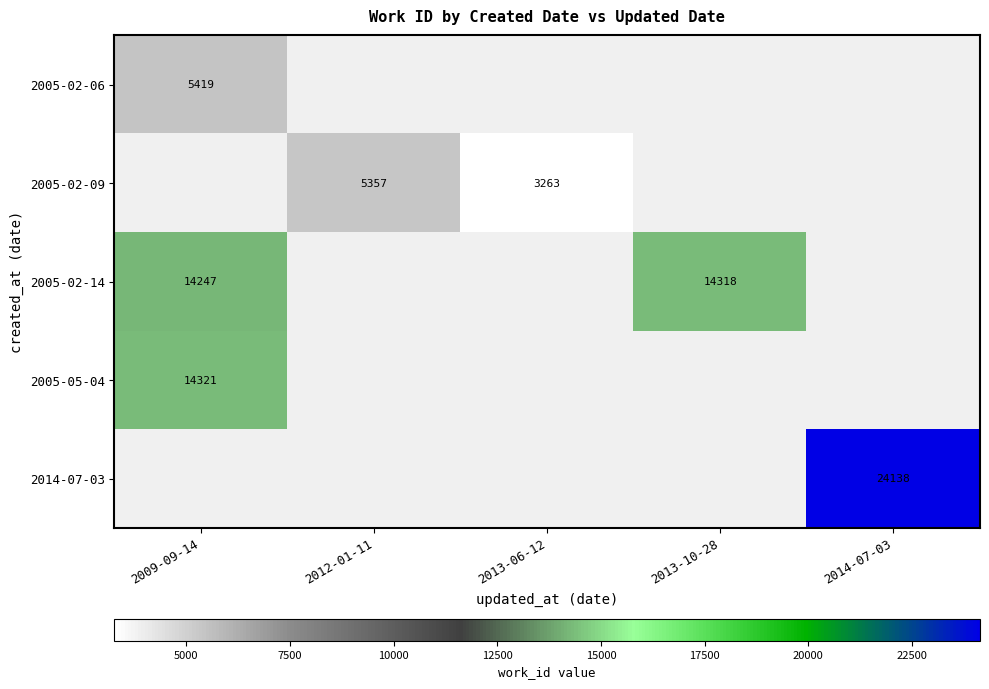

The value of 2005-02-09 at 2013-06-12 is 3263. True or false?

True